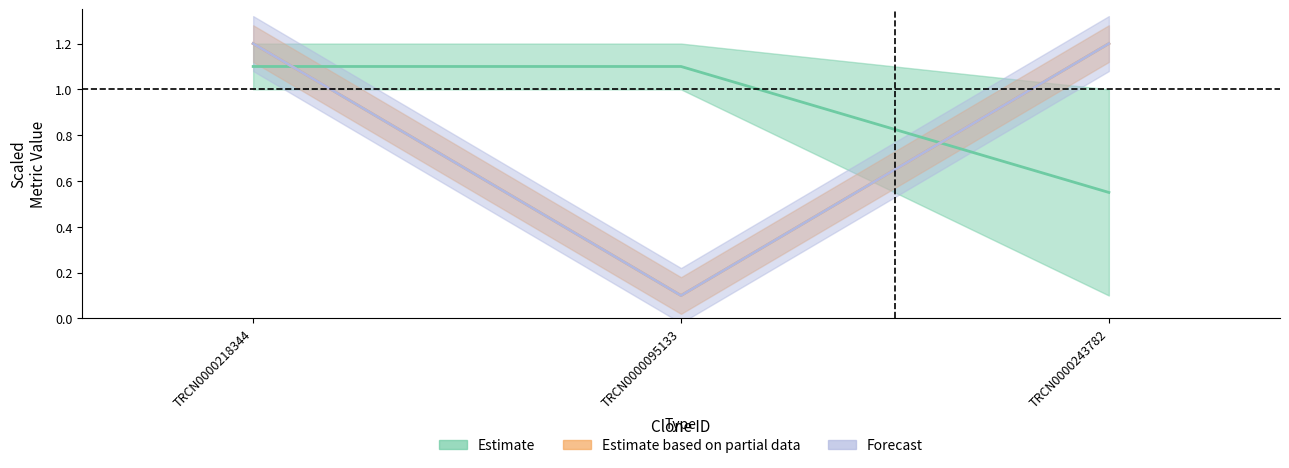

What is the average value of the Intrinsic Score series?

0.8